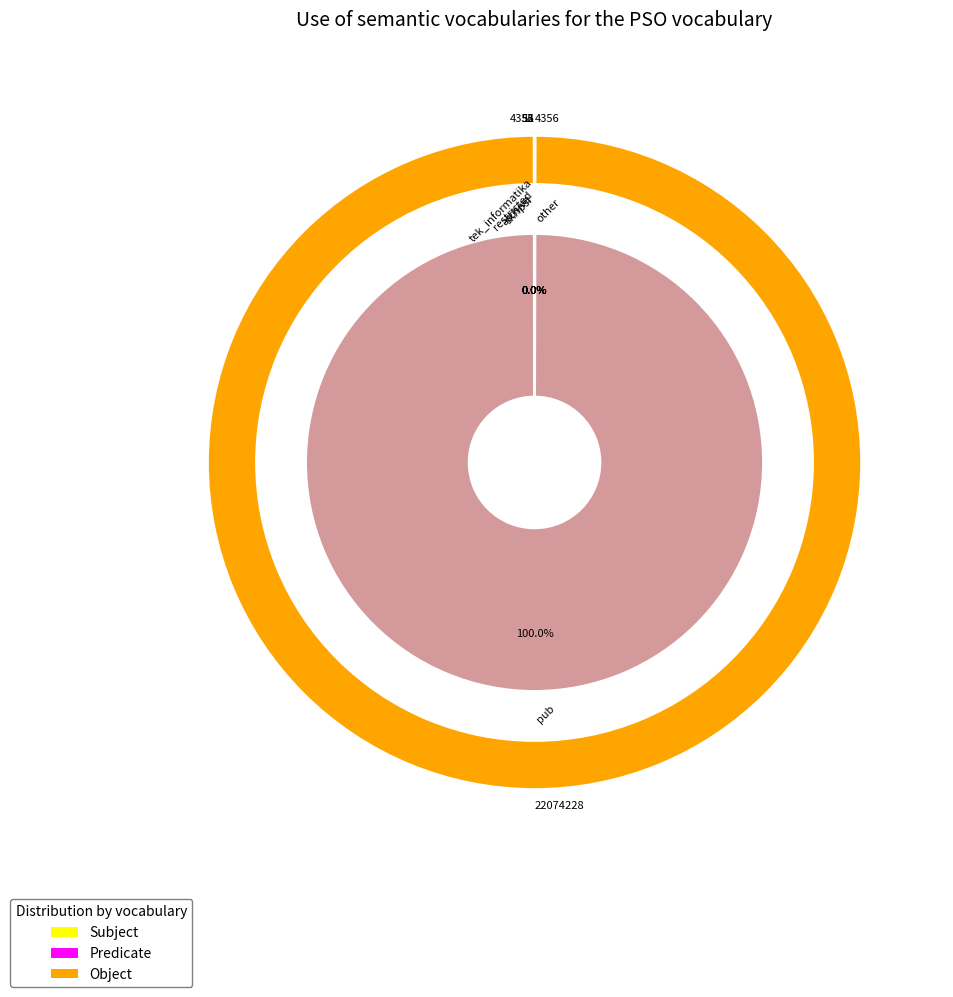

How many segments does this pie chart have?

6